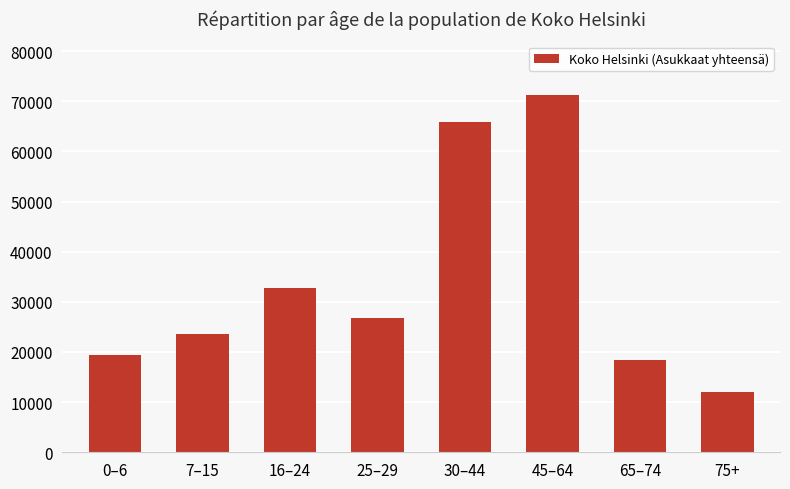

What is the change in value from 0–6 to 7–15?

+4234